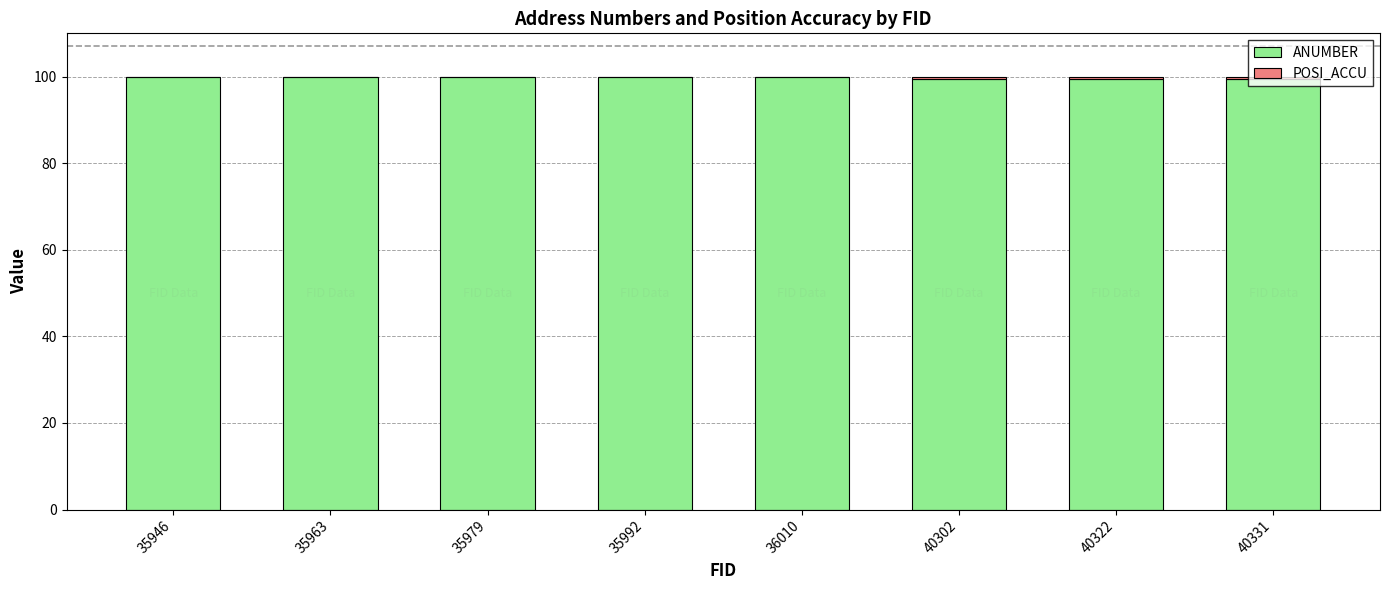

What is the sum of all ANUMBER values?

797.7